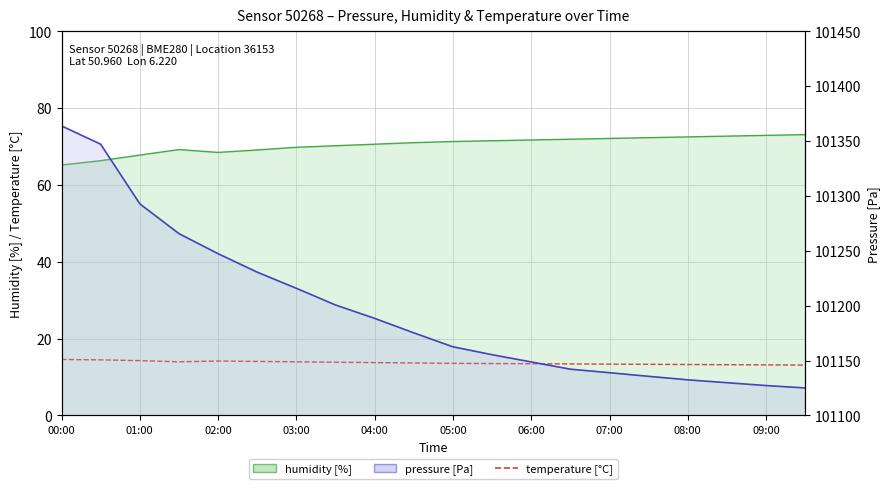

True or false: temperature has more than 1 interior local peaks.

False